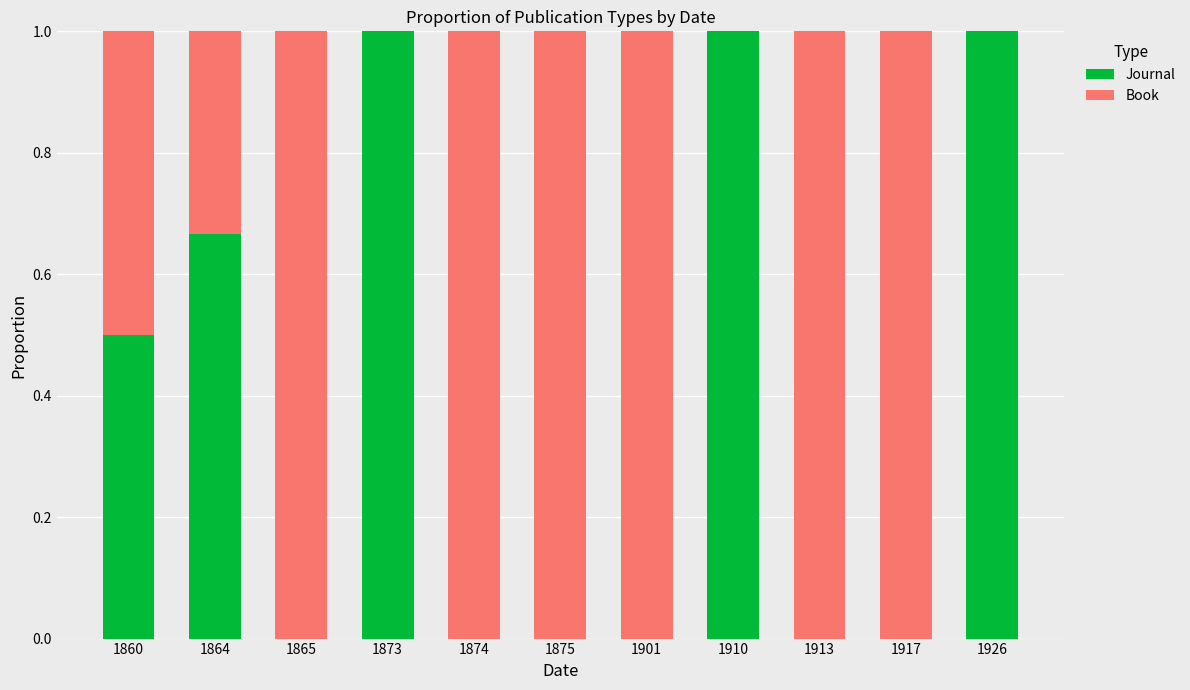

What is the total value across all series at 1917?

1.0